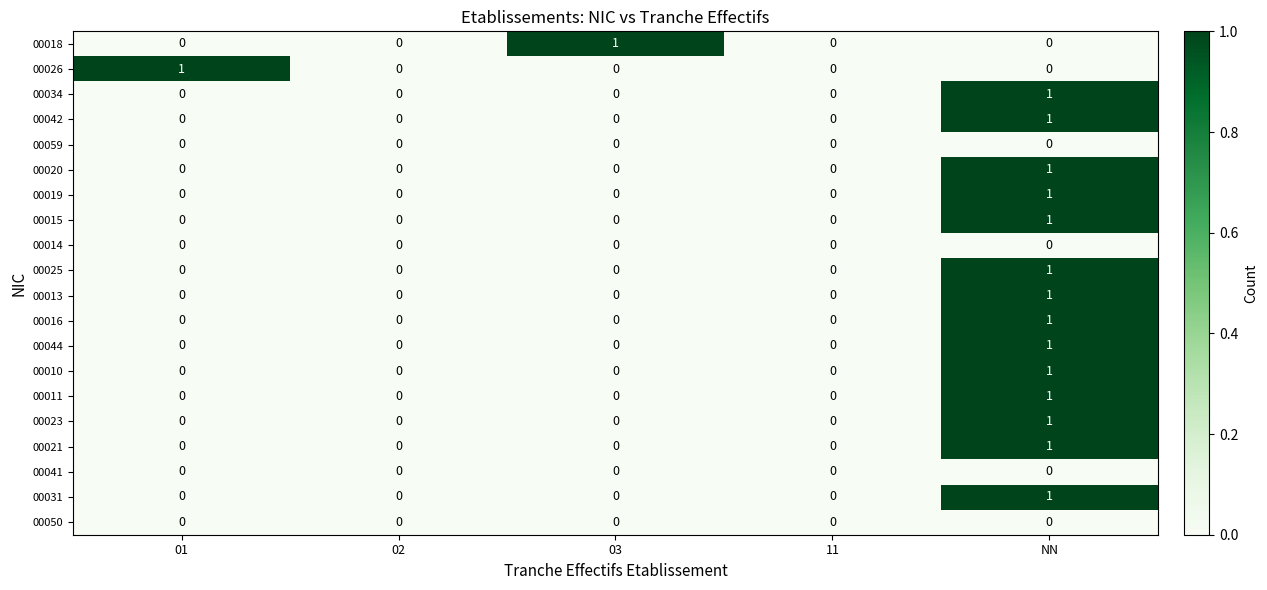

Count the 00031 values in the range 0 to 1.

5